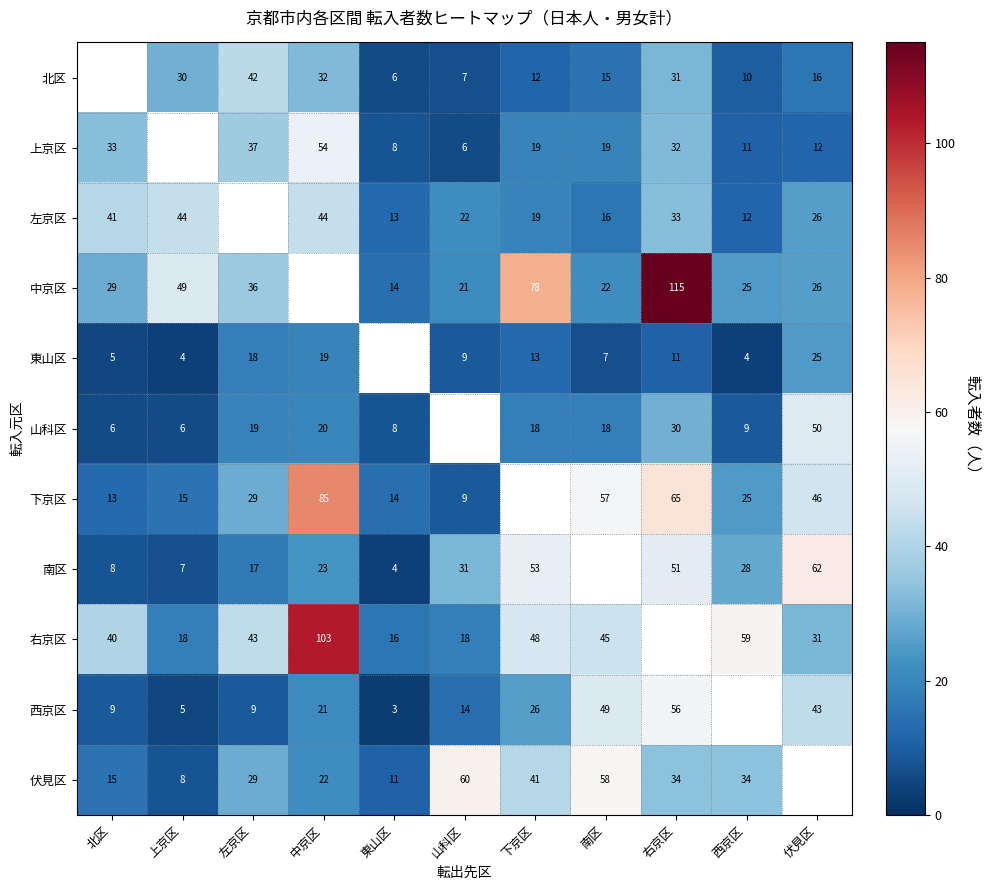

How many series are shown in this chart?

11